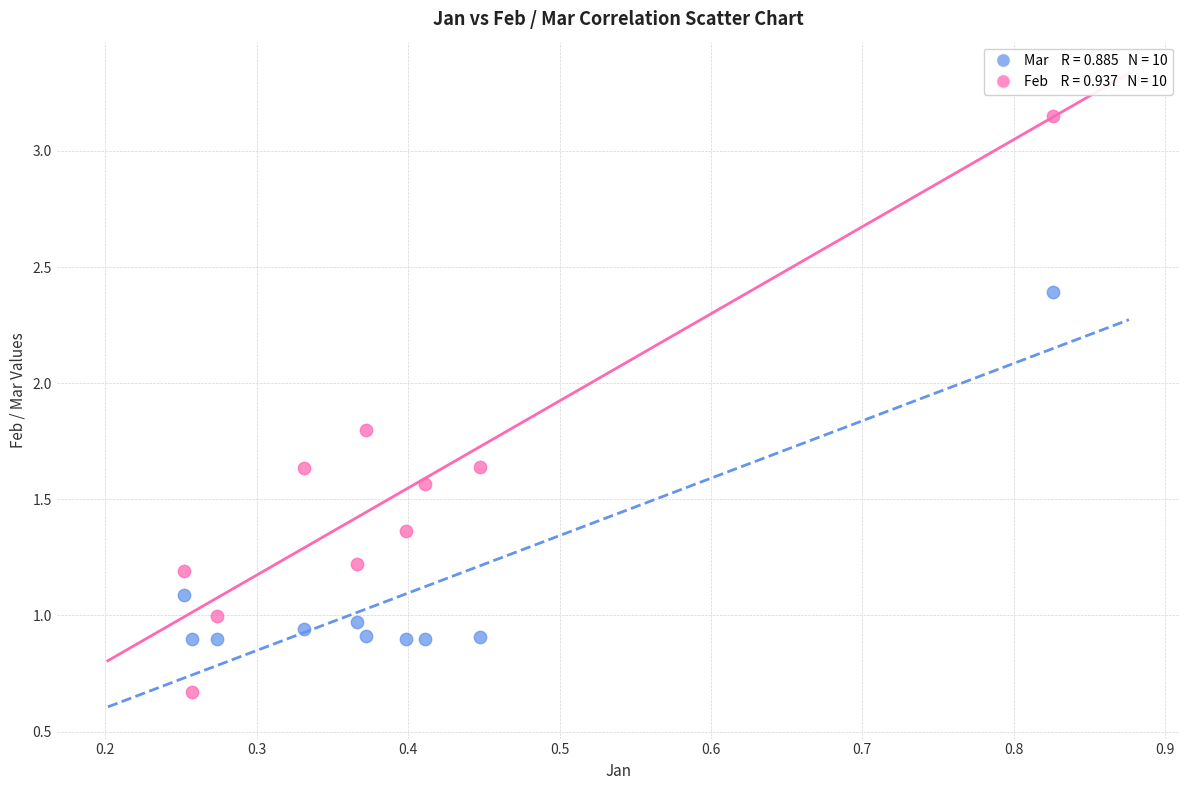

Across all data points, what is the range of Y values (max minus min)?

2.5